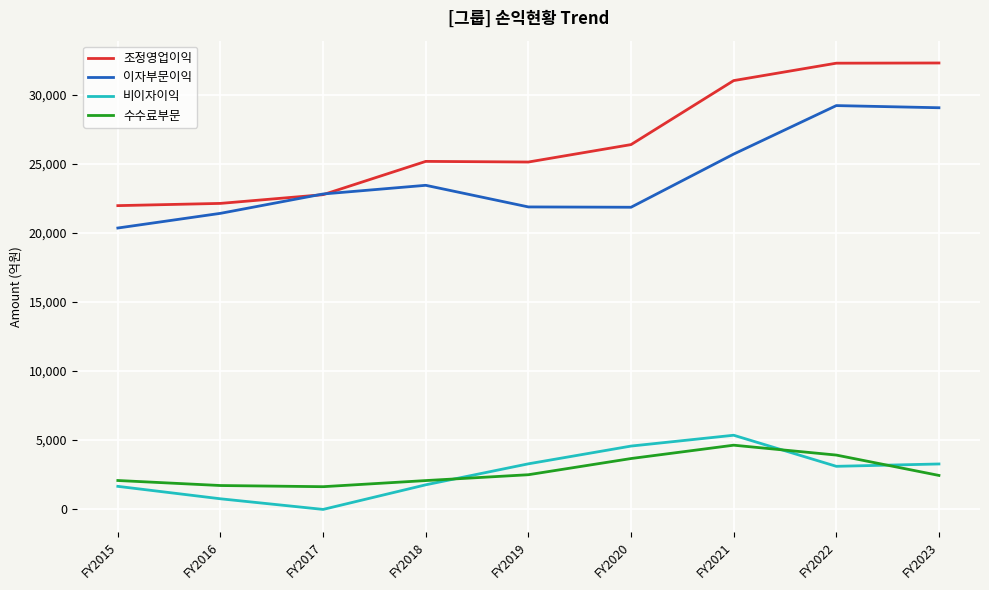

What is the sum of the 비이자이익 values at FY2017 and FY2016?

670